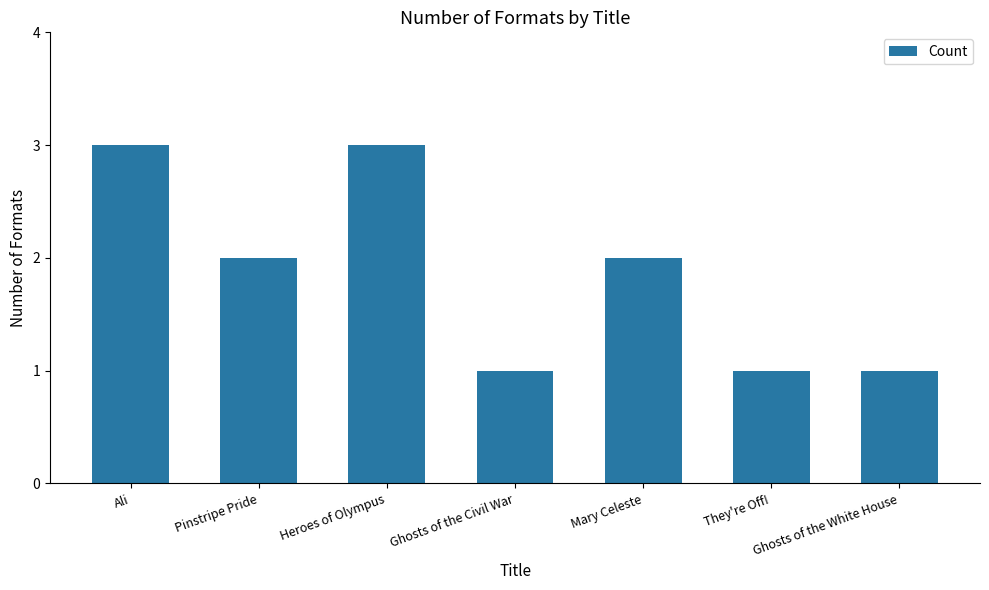

Reading left to right, list all the values displayed in this chart.

3	2	3	1	2	1	1